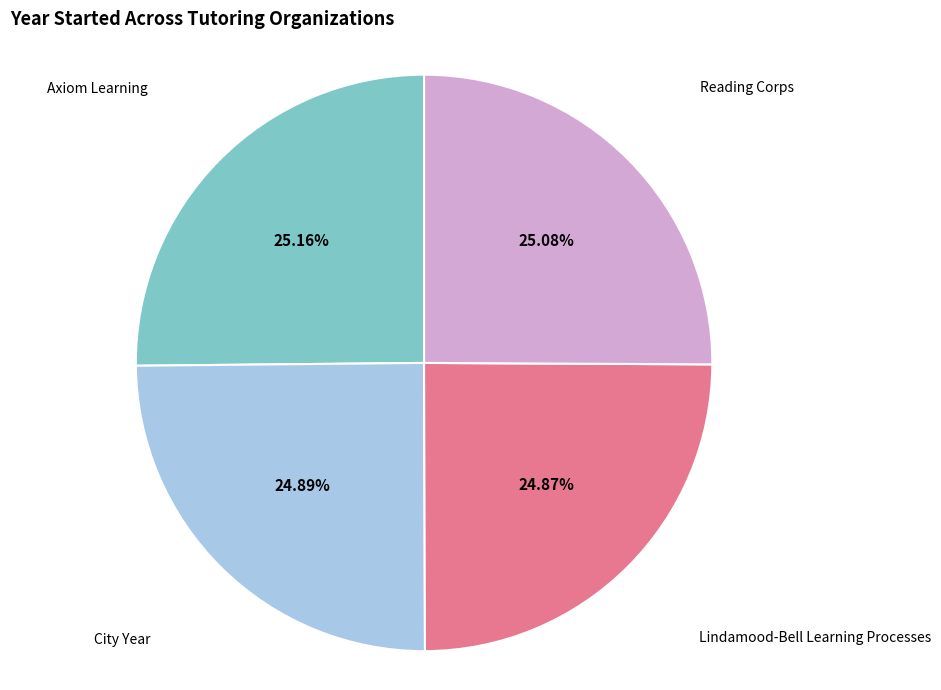

How much of the chart is everything except Axiom Learning?

74.8%